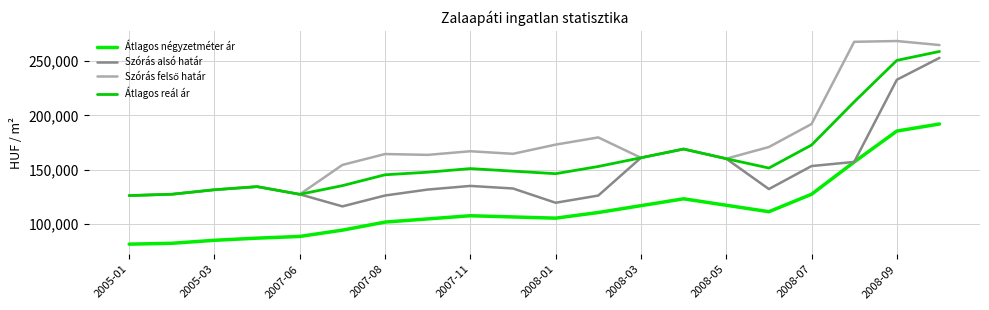

At how many categories does at least one series exceed 243322?

3